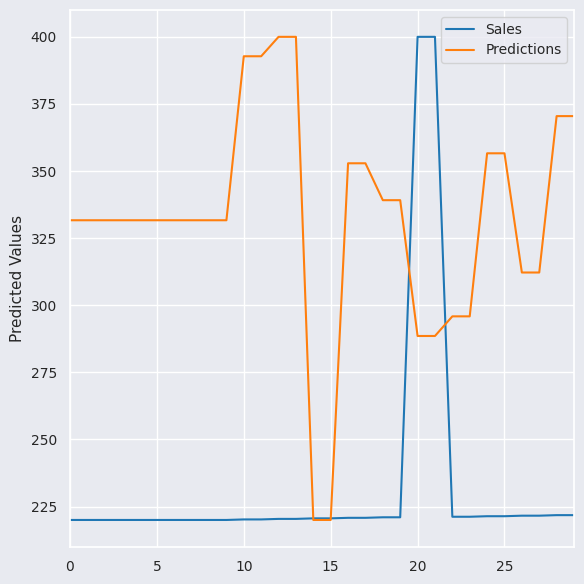

Does the chart have visible grid lines?

Yes